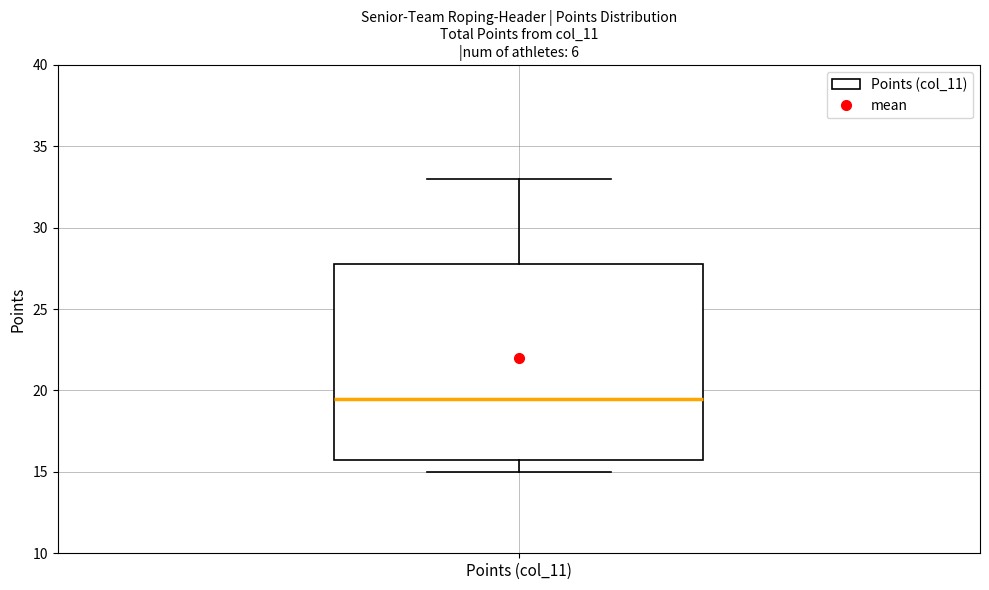

Transcribe this box plot: give where the median line is, the range the box spans, and where the two whiskers end, as read against the y-axis. The values are not printed on the chart, so give them approximately, as read against the axis.

median 19.5, box 16.0 to 28.0, whiskers 15.0 to 33.0